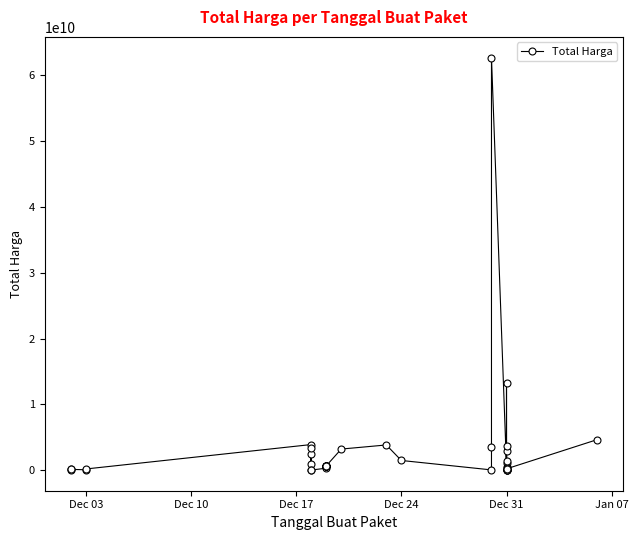

Is it true that the value at Dec 31 is 200000004?

True